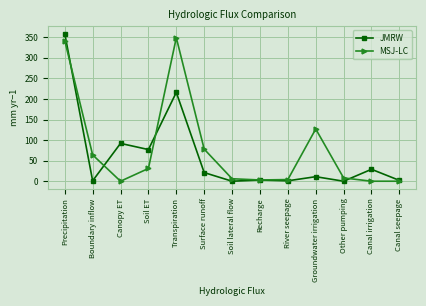

What position from the right is River seepage?

5